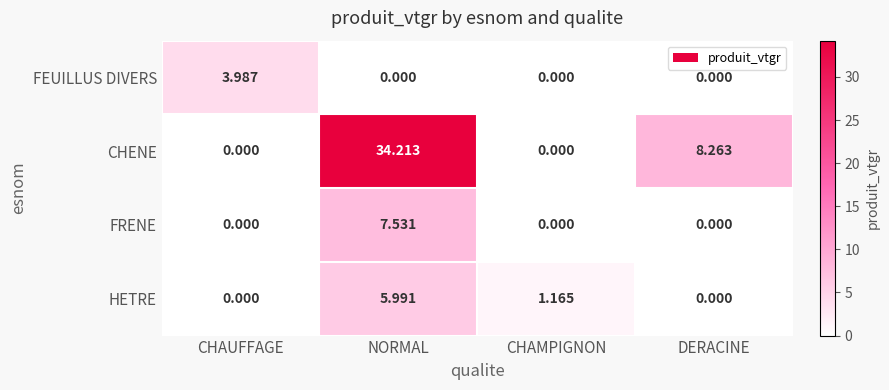

At which label does HETRE reach its peak?

NORMAL